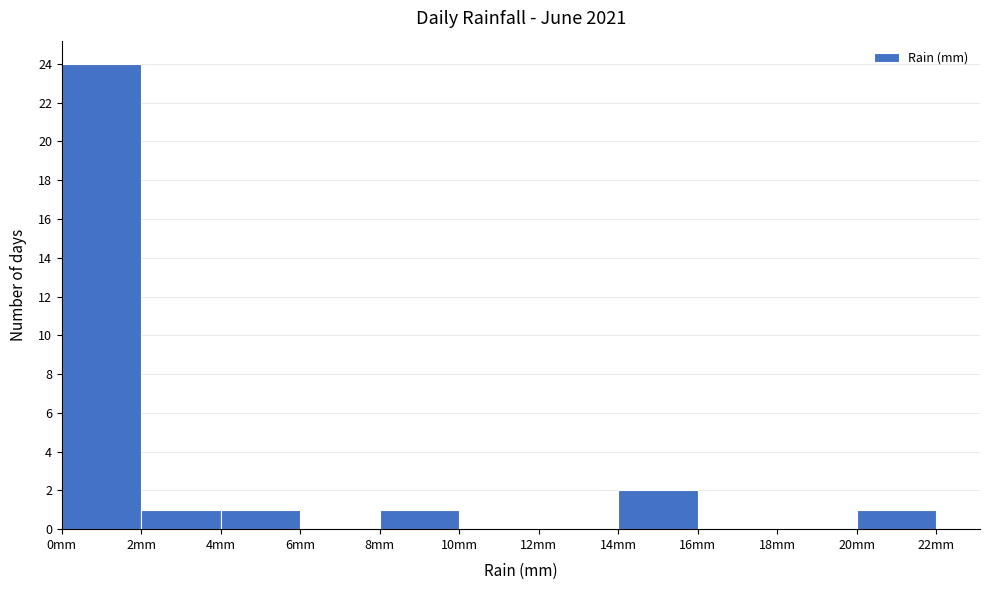

Which range on the x-axis has the tallest bar?

0 to 2